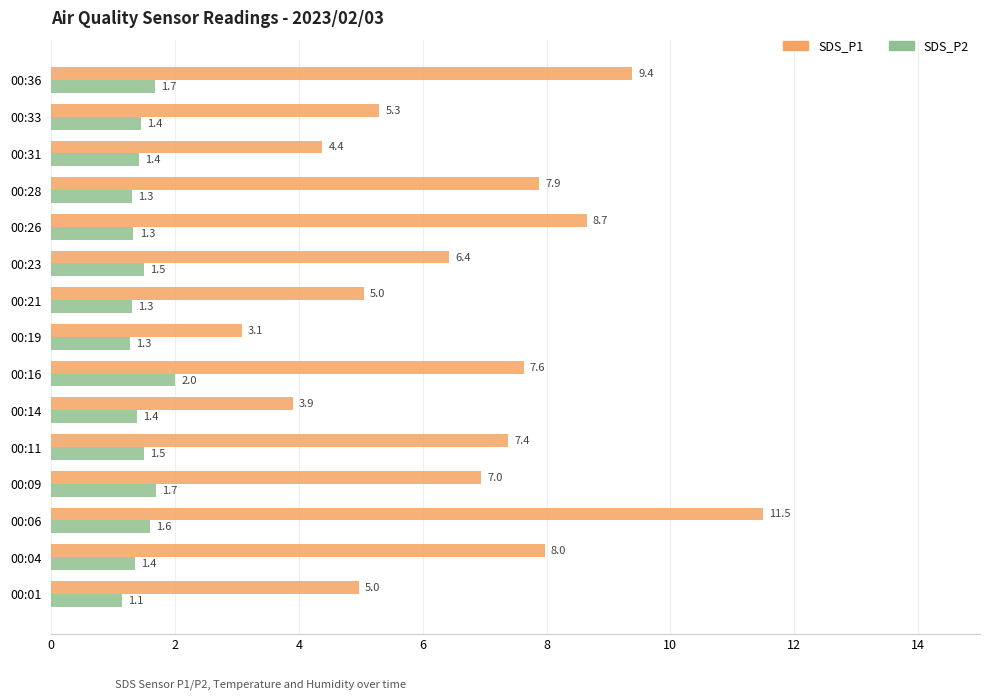

The value of SDS_P1 at 00:23 is 6.4. True or false?

True